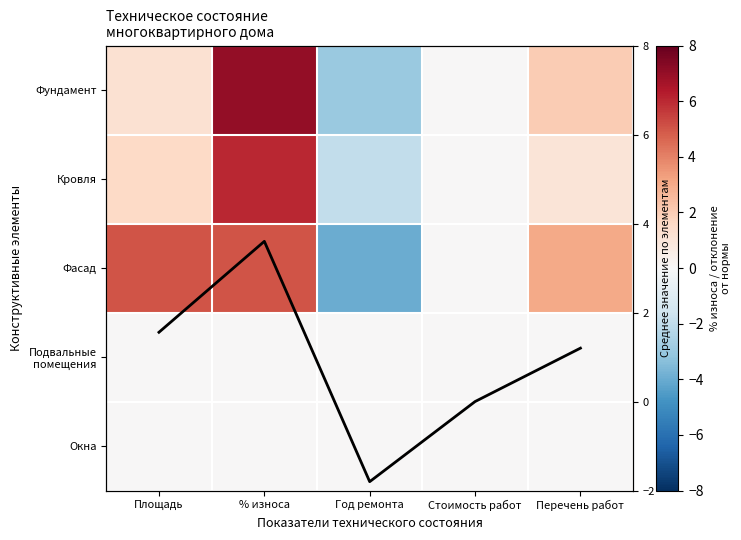

Count the number of categories in the chart.

5